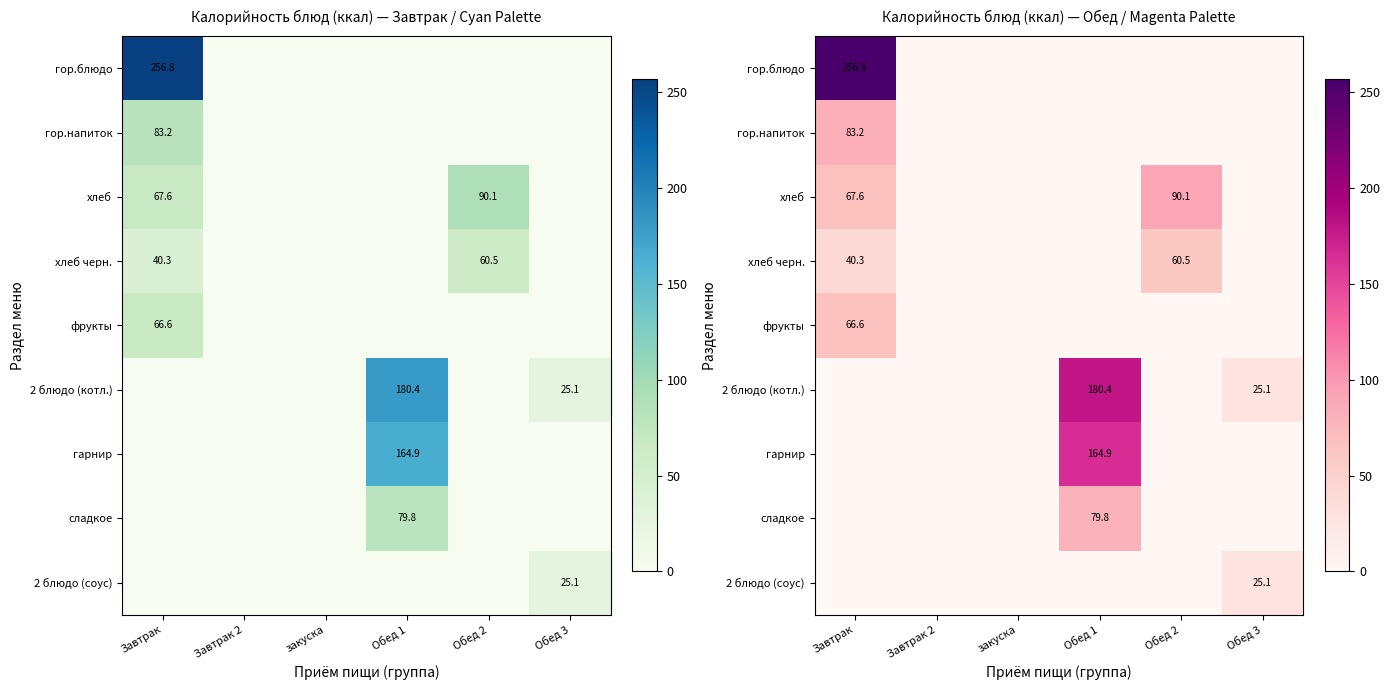

Which series has the widest spread of values?

гор.блюдо